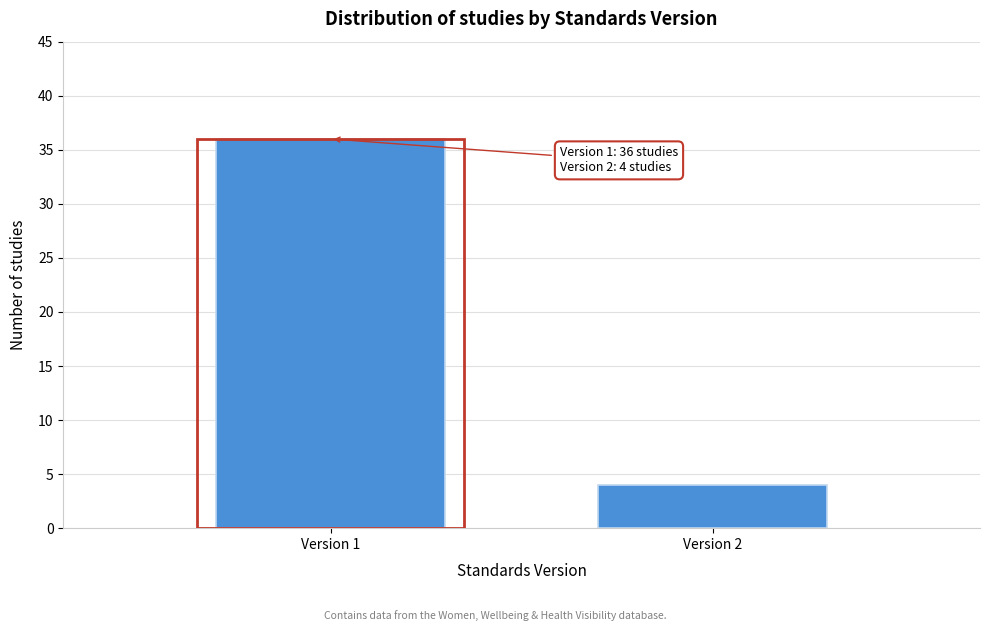

Reading right to left, what are all the values shown in this chart?

Version 2=4	Version 1=36